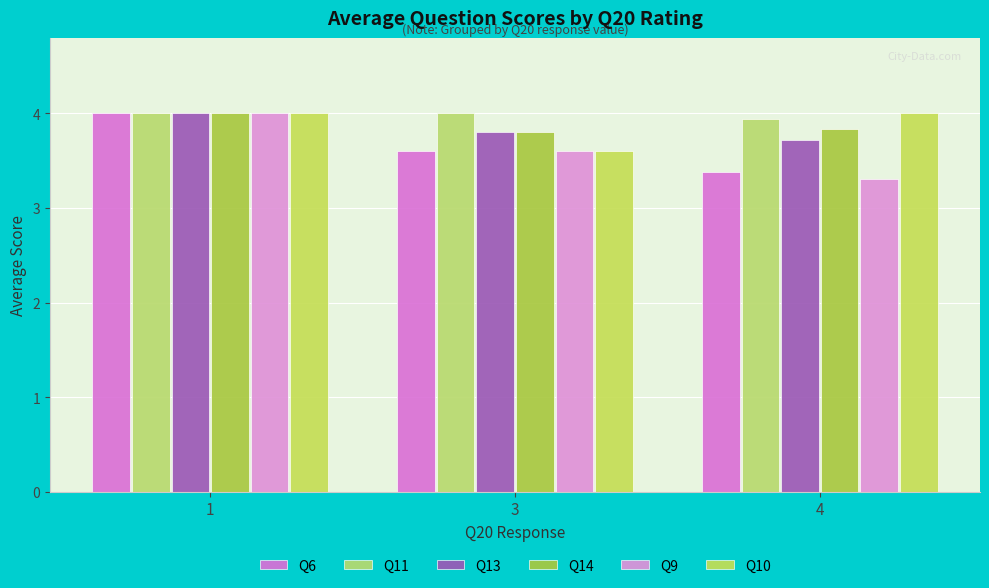

Which category has the highest value in the Q10 series?

1